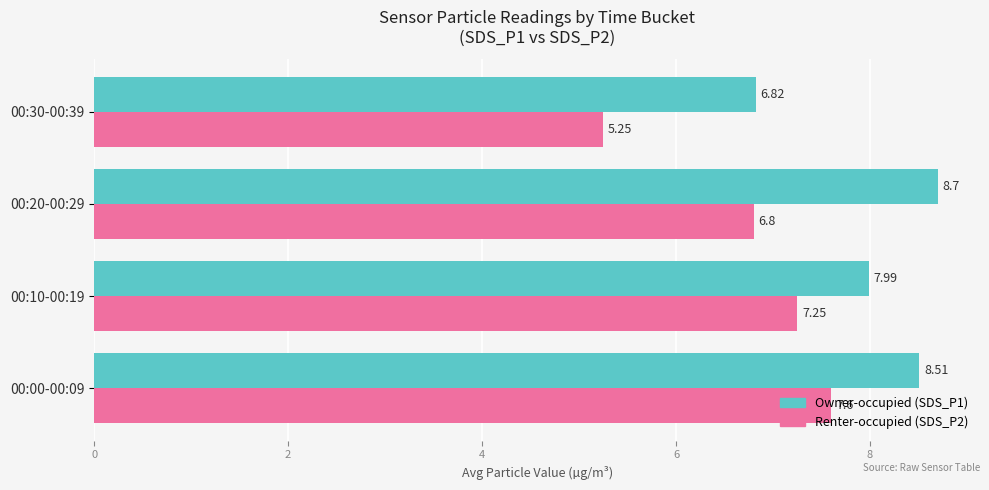

What is the sum of the Renter-occupied (SDS_P2) values at 00:20-00:29 and 00:10-00:19?

14.1